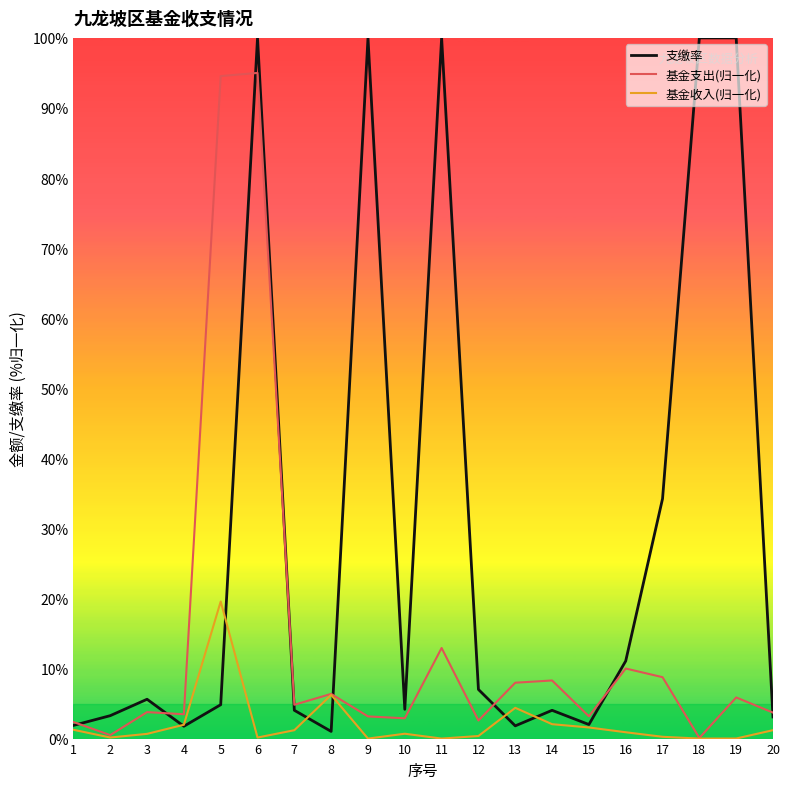

The value of 支缴率 at 9 is 61.5. True or false?

False